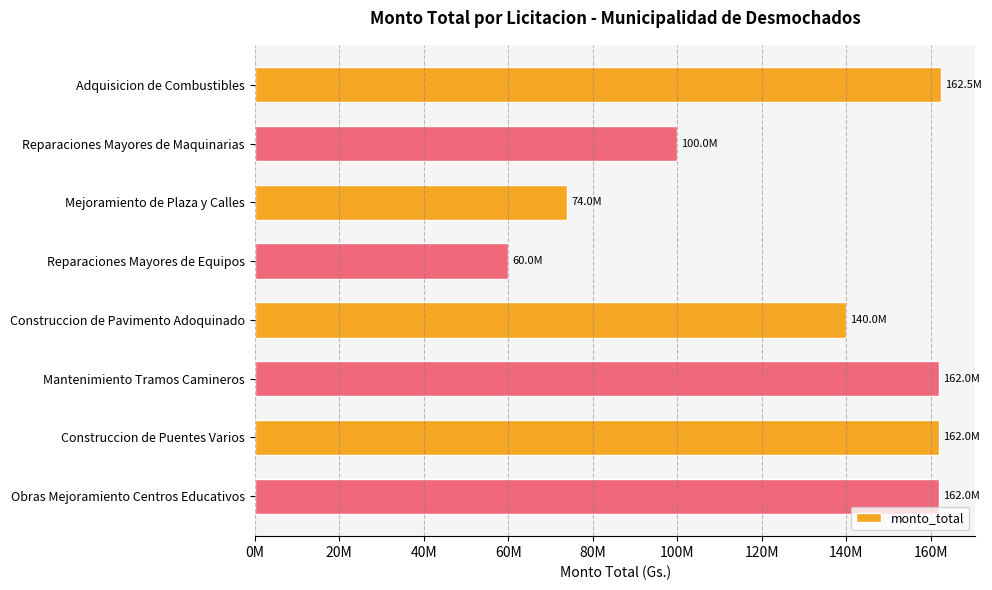

Does the chart contain stacked bars?

No